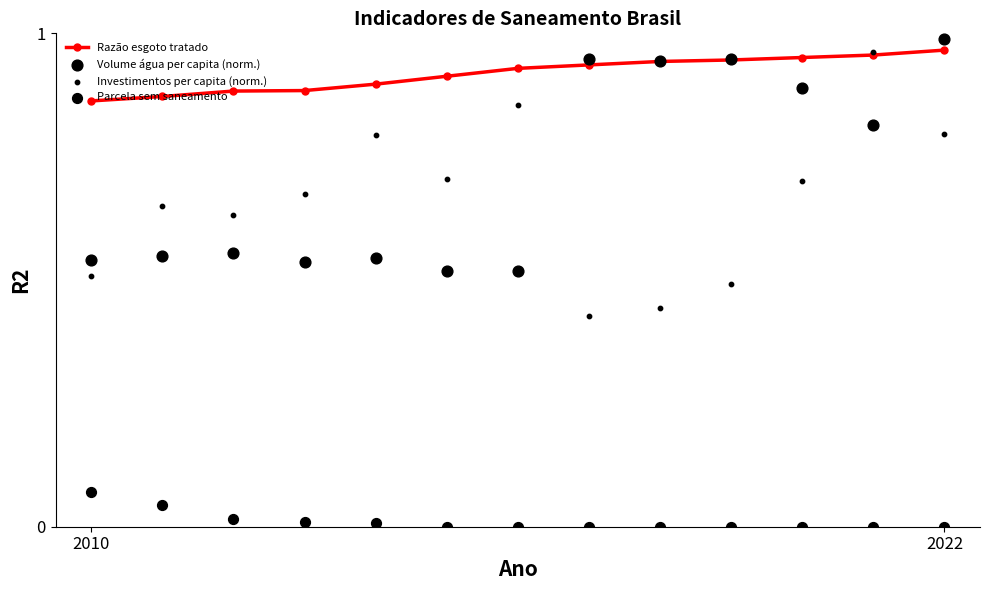

What are all the series names shown in the legend?

Razão esgoto tratado, Volume água per capita (norm.), Investimentos per capita (norm.), Parcela sem saneamento